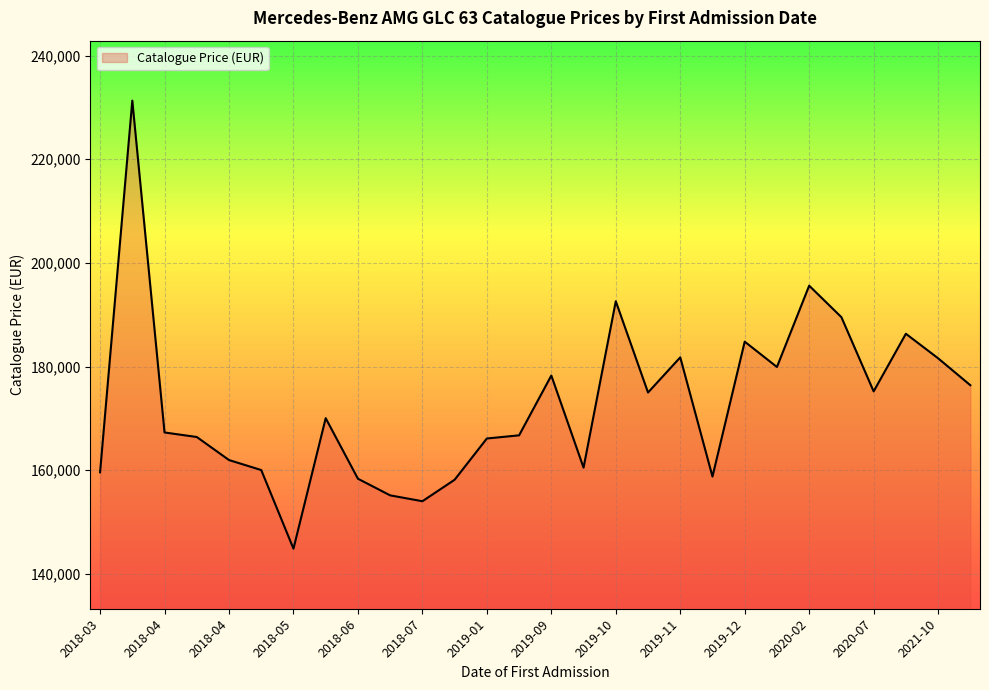

What is the greatest value displayed?

231304